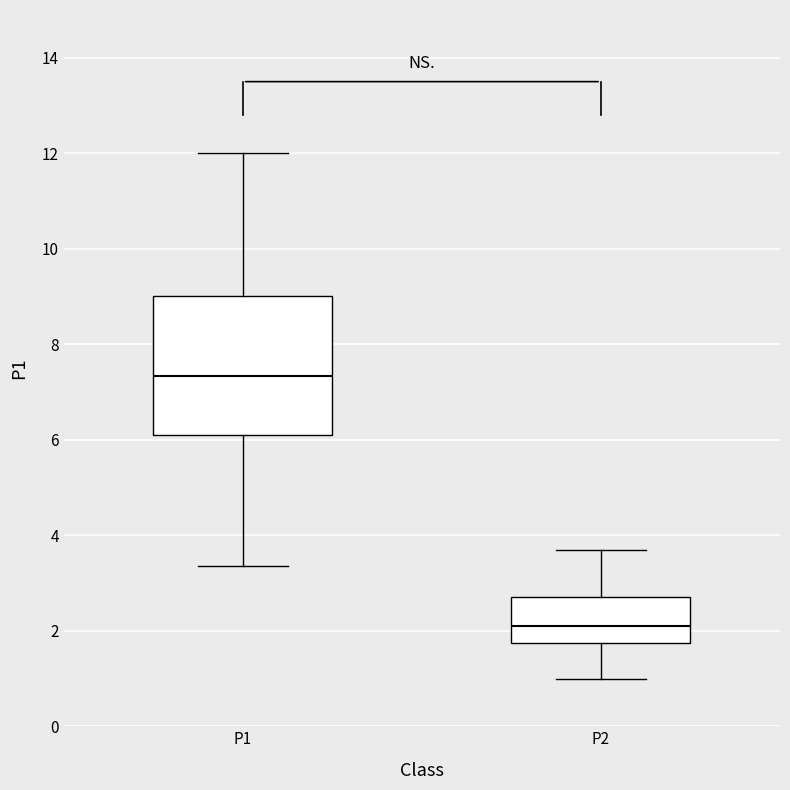

Where is the upper edge of the box for P2 on the y-axis? The values are not printed on the chart, so give them approximately, as read against the axis.

2.8